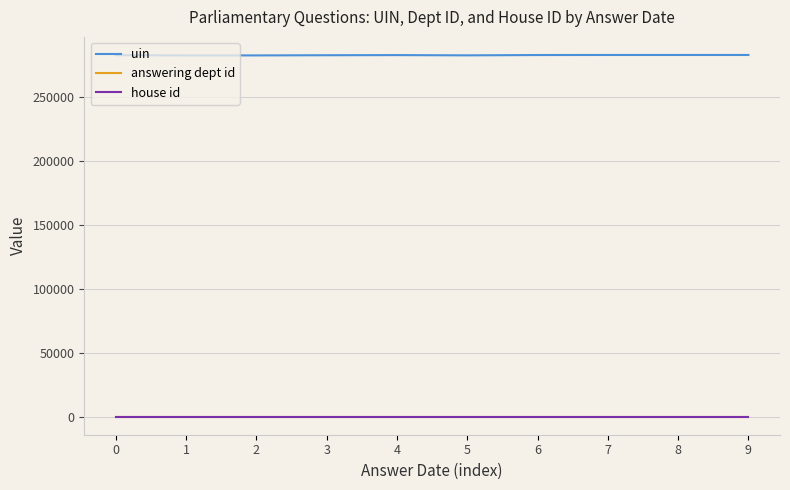

What is the sum of all house id values?

10